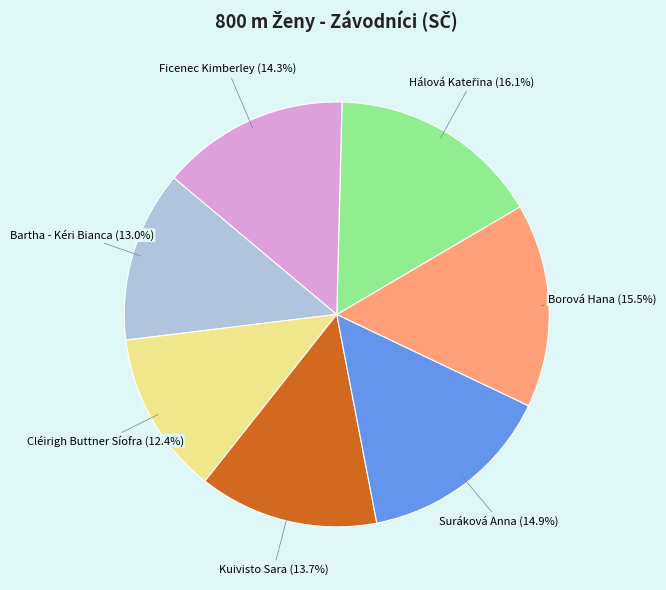

To the nearest percent, what is the difference between the Suráková Anna and Kuivisto Sara slice percentages?

1%